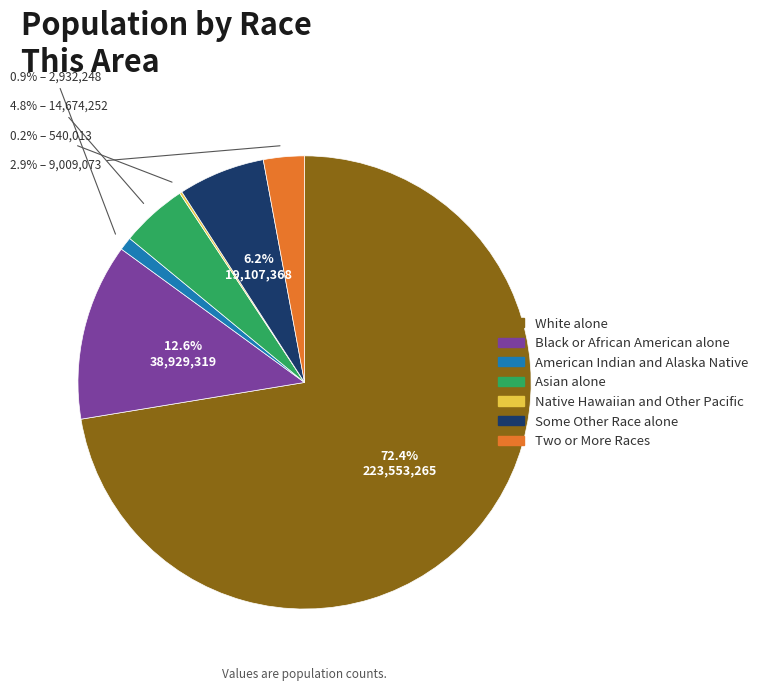

Which has a higher value, Asian alone or Two or More Races?

Asian alone